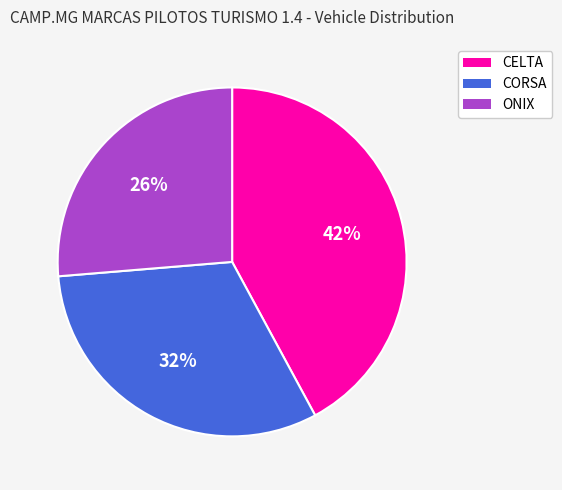

To the nearest percent, what is the difference between the largest and smallest slice percentages?

16%